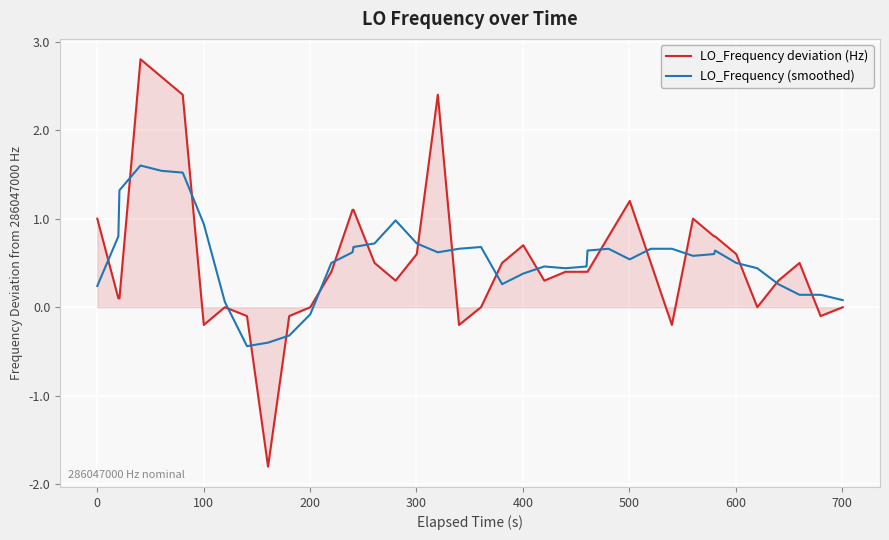

True or false: LO_Frequency deviation (Hz) has more than 1 interior local peaks.

True